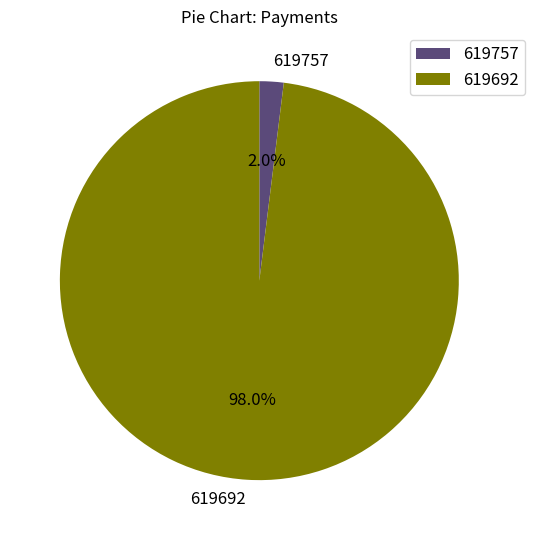

What portion of the pie excludes 619692?

2.0%